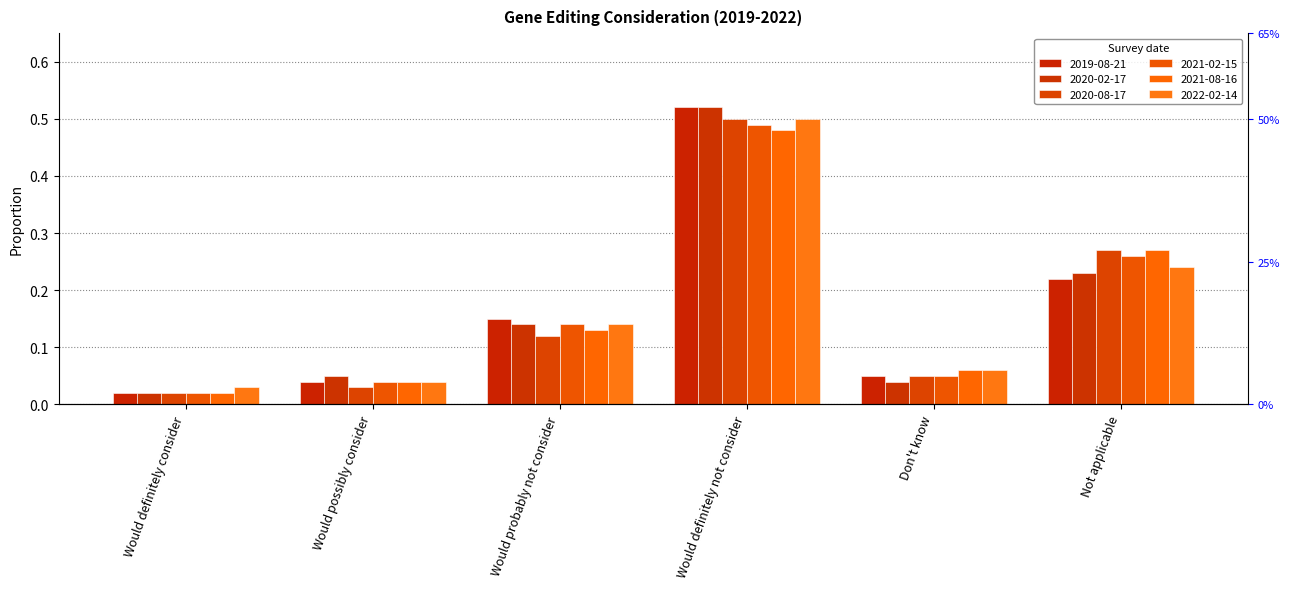

What is the value of the 2020-08-17 bar at the 6th from the left?

0.3